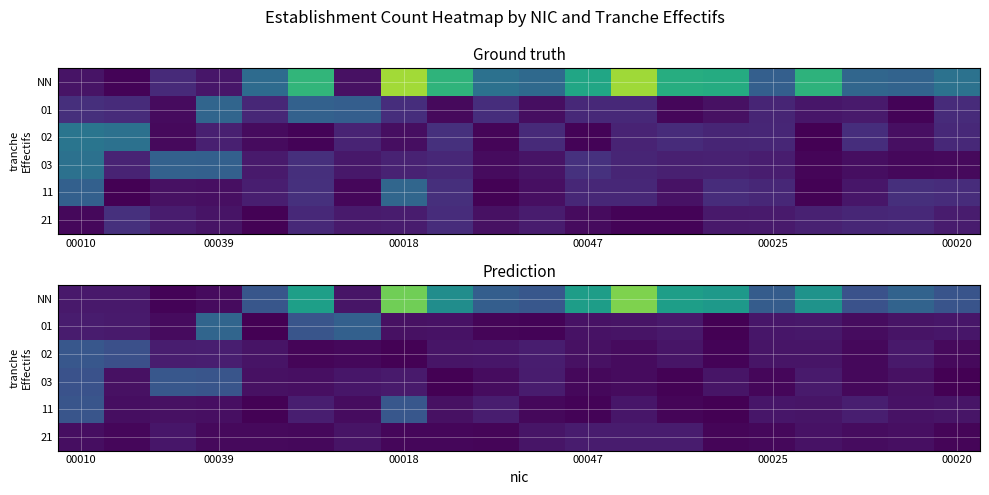

Which category has the lowest value across all series?

14